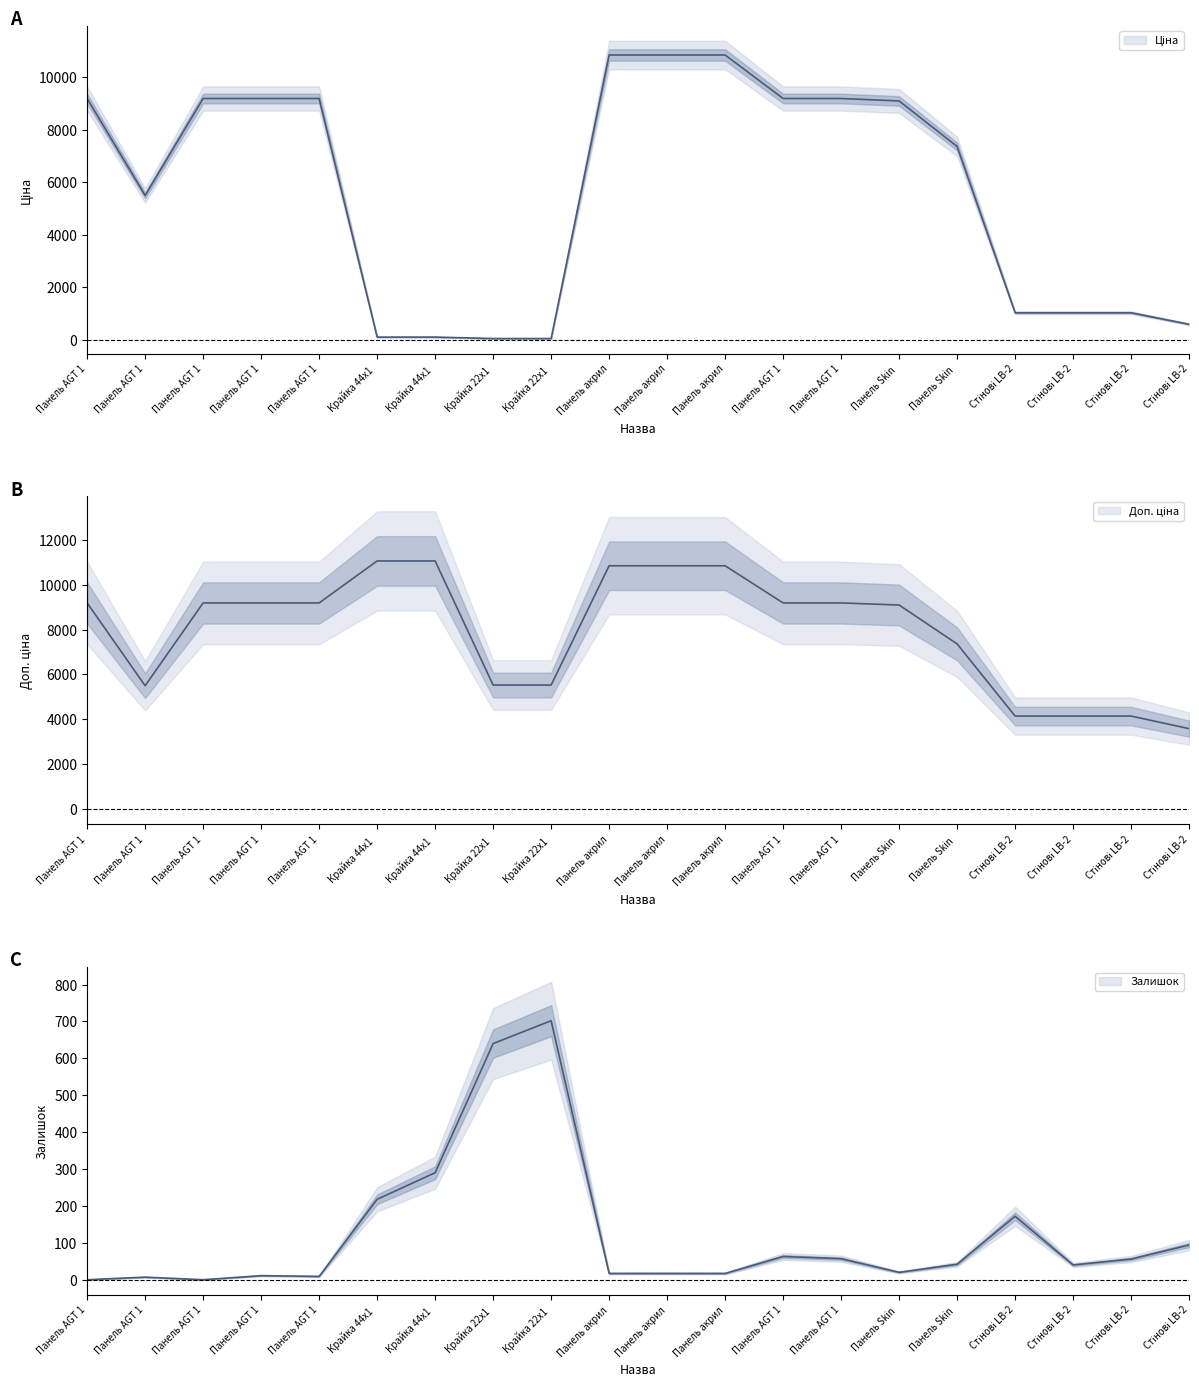

Which has a higher value, Панель AGT 1 or Стінові LB-2?

Панель AGT 1